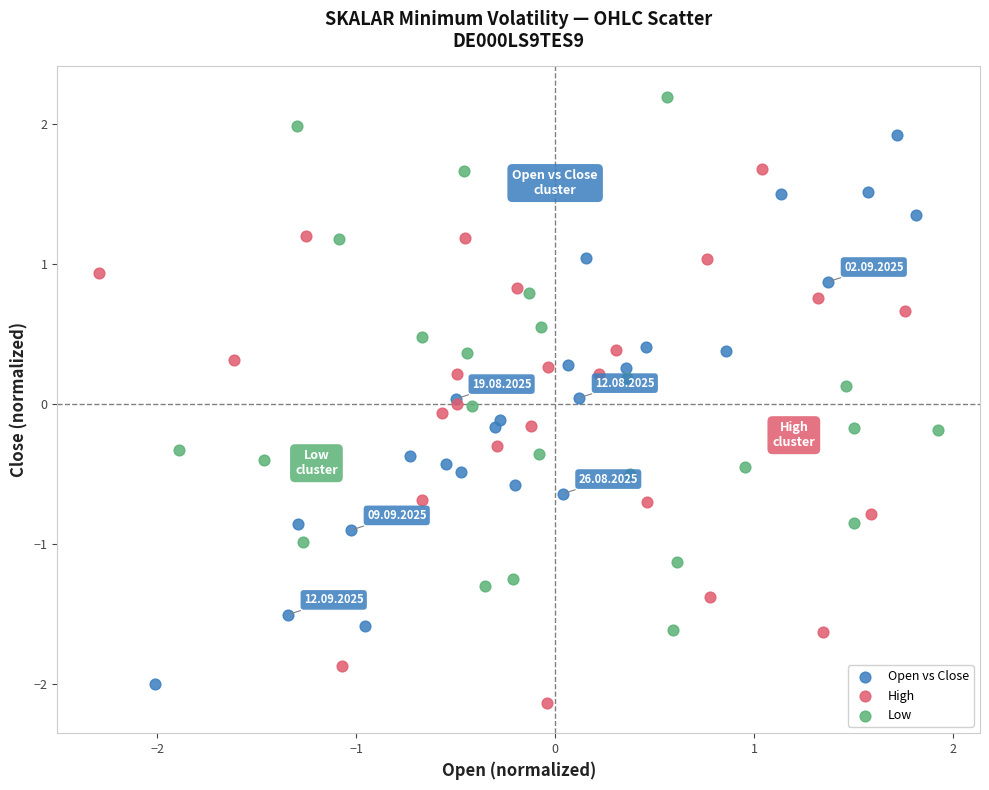

Which series contains the highest Y value?

Low